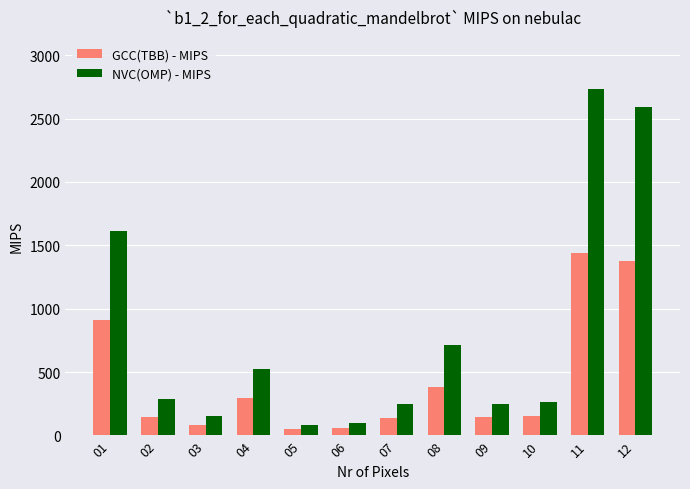

Read the NVC(OMP) - MIPS value at 11.

2734